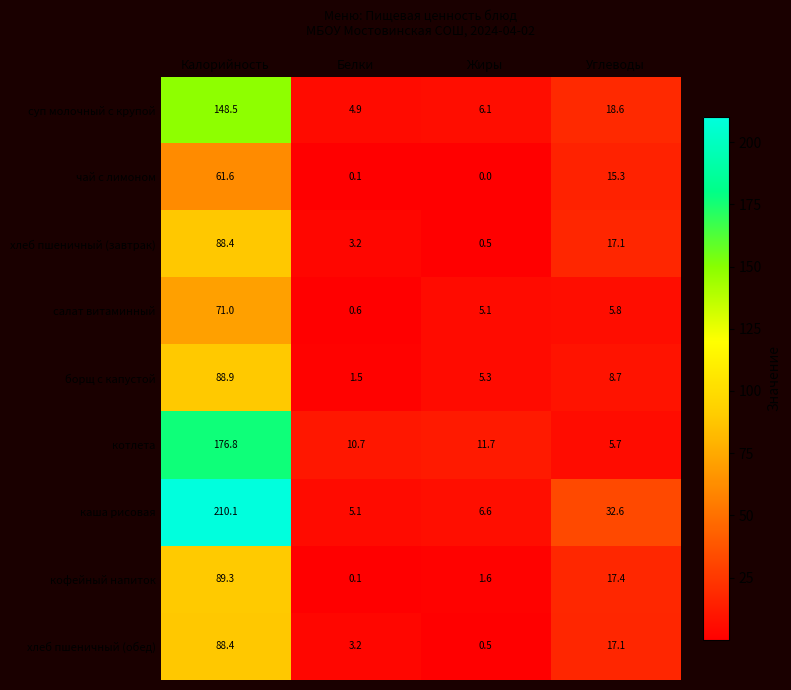

What is the total value across all series at Углеводы?

138.3